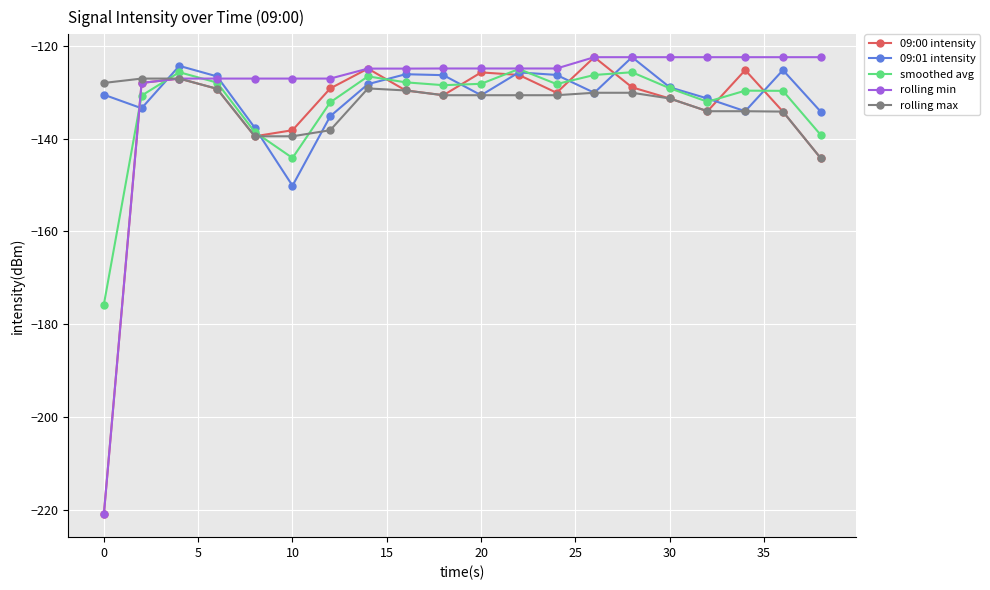

What is the value of the 09:00 intensity point at the 11th from the left?

-125.7